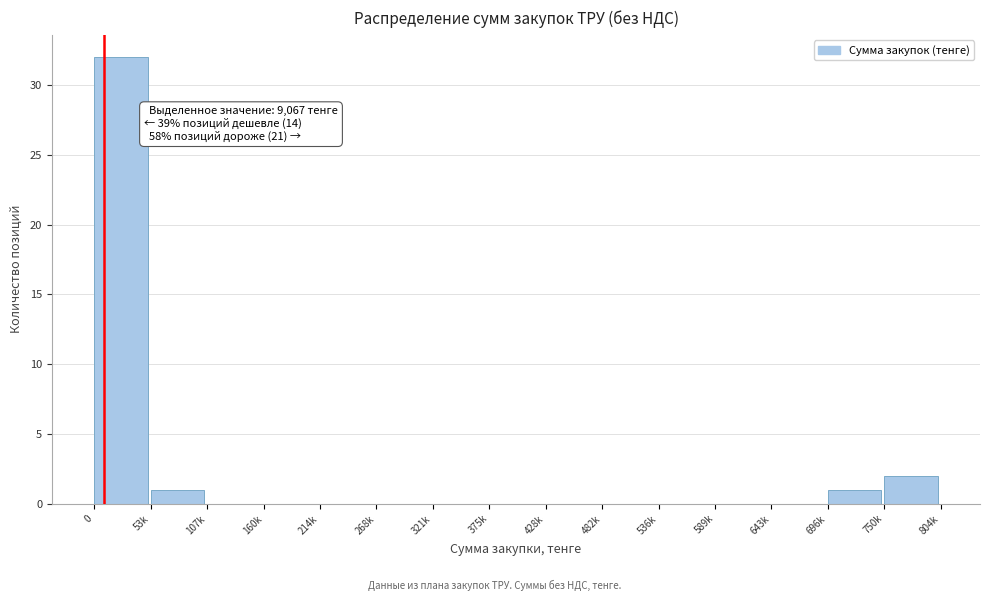

Reading left to right, what are all the values shown in this chart?

0=32	53k=1	107k=0	160k=0	214k=0	268k=0	321k=0	375k=0	428k=0	482k=0	536k=0	589k=0	643k=0	696k=1	750k=2